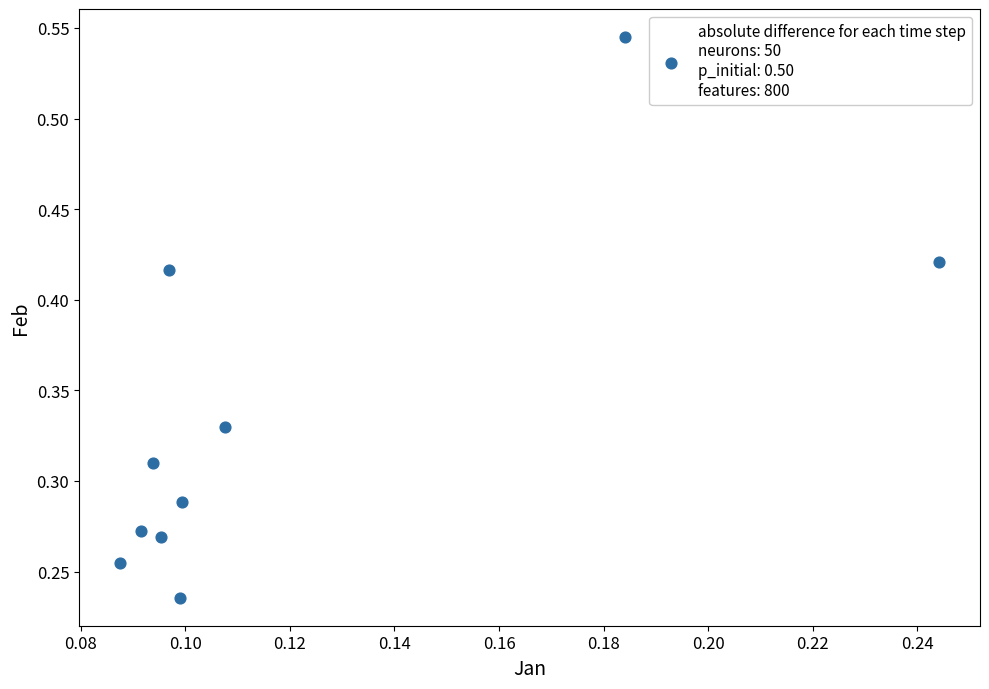

How many points are shown in the scatter plot?

10